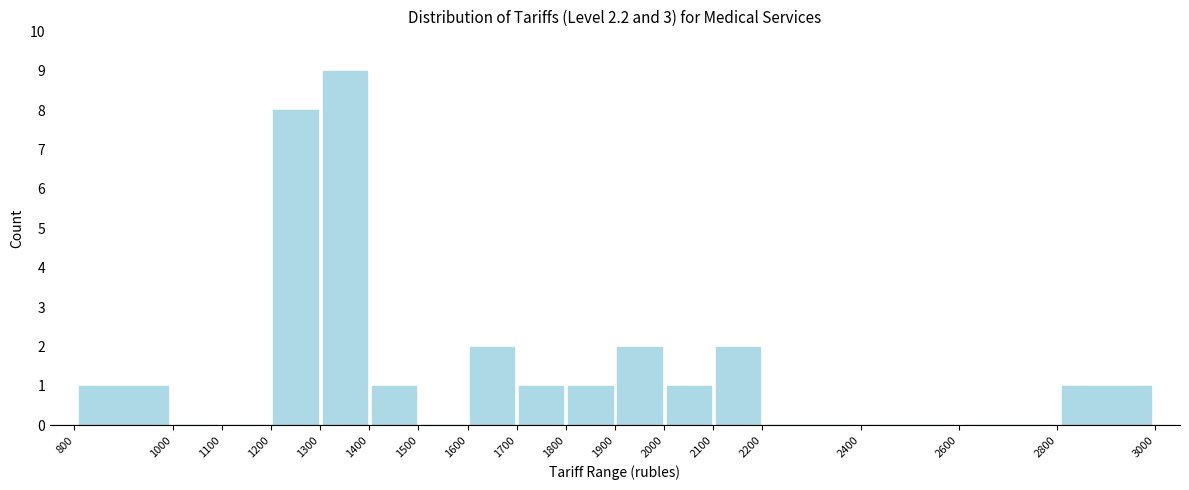

What is the height of the bar covering 1300 to 1400 on the x-axis? The values are not printed on the chart, so give them approximately, as read against the axis.

9